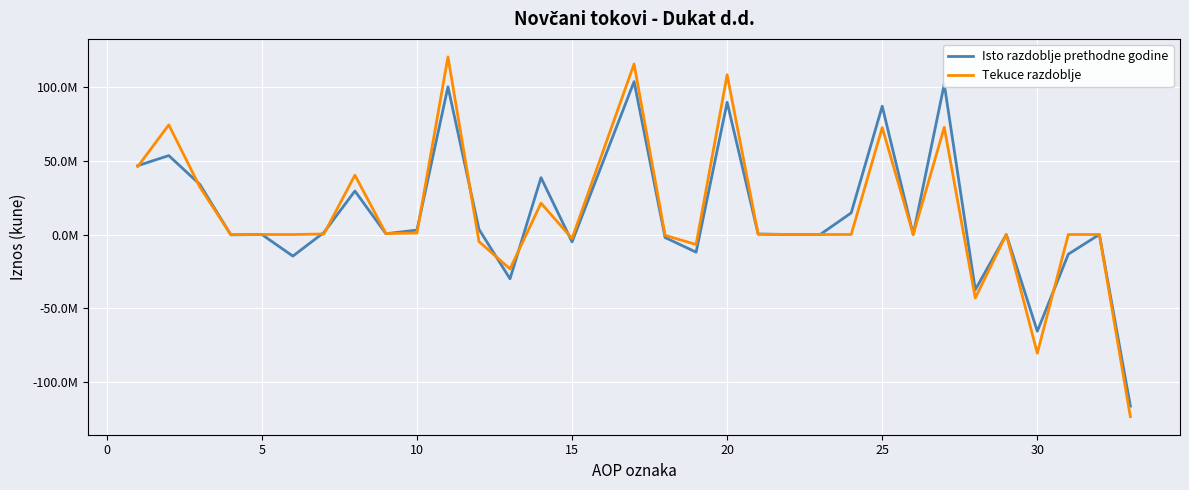

True or false: Tekuce razdoblje has more than 1 points higher than both neighbors.

True